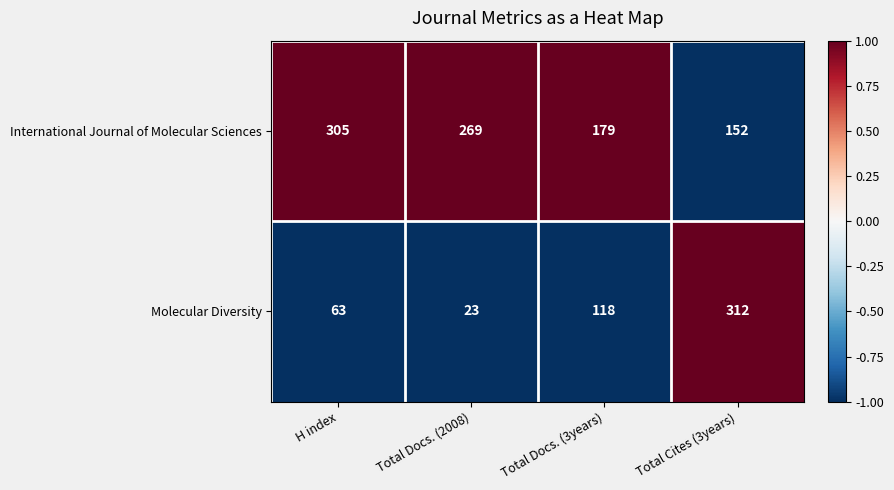

What is the approximate value of Molecular Diversity at Total Cites (3years), to the nearest 5?

310